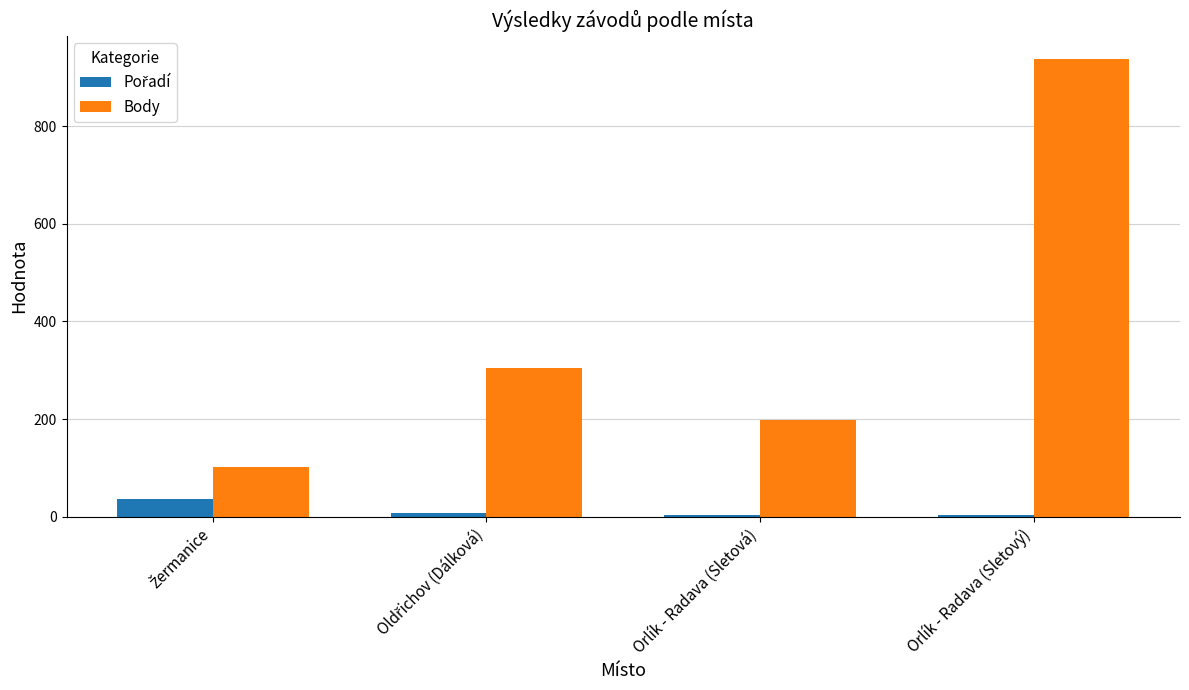

Which series has the largest range (max minus min)?

Body